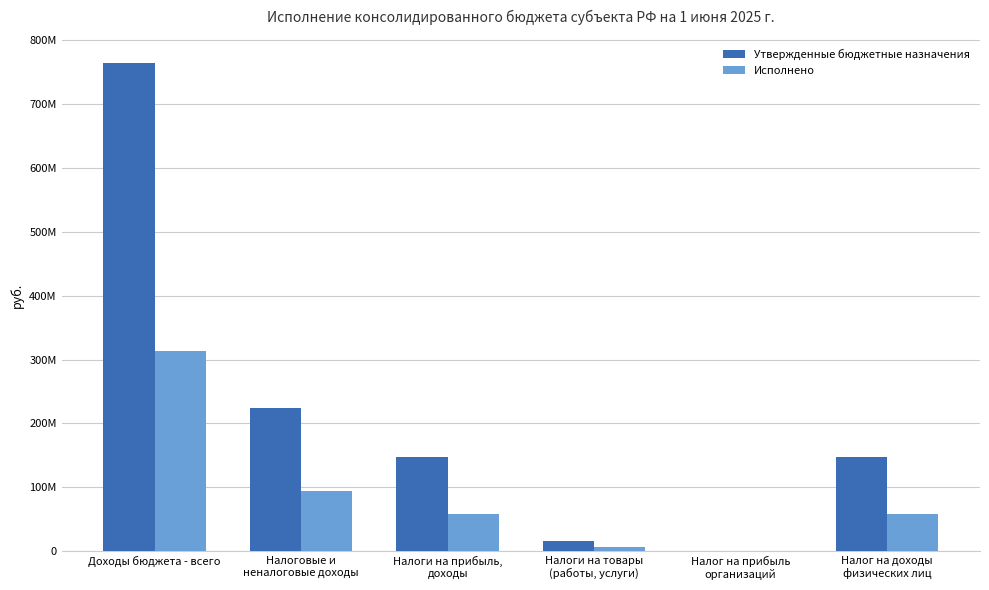

Does the chart contain stacked bars?

No